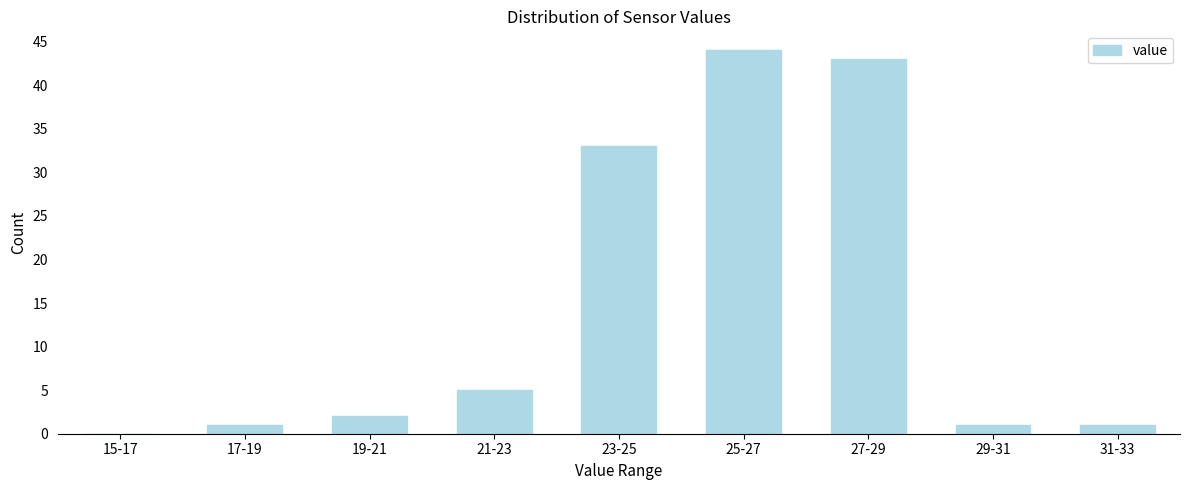

Reading left to right, what are all the values shown in this chart?

15-17=0	17-19=1	19-21=2	21-23=5	23-25=33	25-27=44	27-29=43	29-31=1	31-33=1